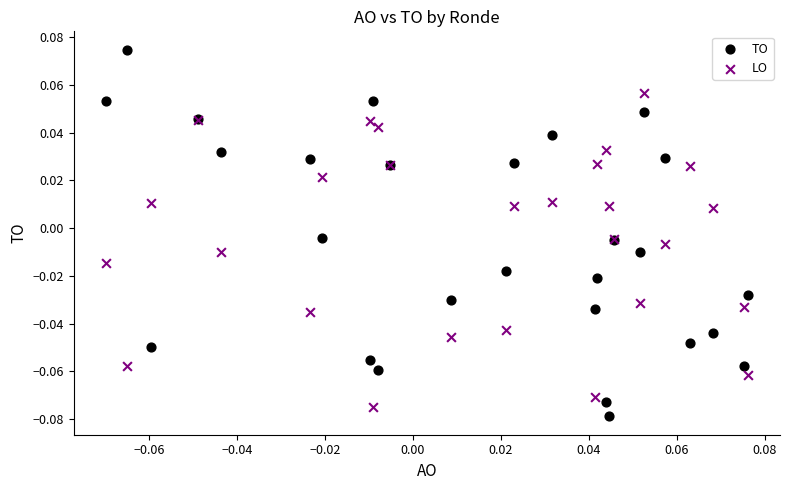

Which series reaches the maximum Y coordinate?

TO